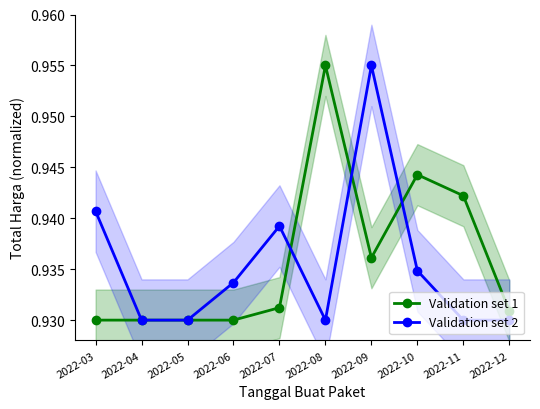

Reading left to right, transcribe all the data shown in this chart.

Validation set 1: 0.9	0.9	0.9	0.9	0.9	1.0	0.9	0.9	0.9	0.9
Validation set 2: 0.9	0.9	0.9	0.9	0.9	0.9	1.0	0.9	0.9	0.9